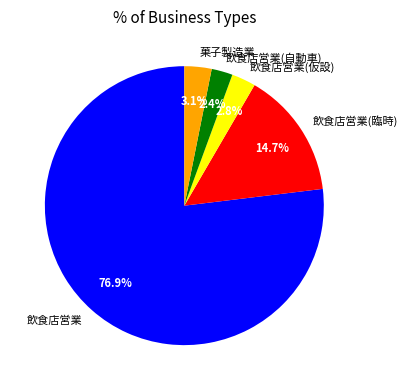

Count the number of slices in the pie.

5